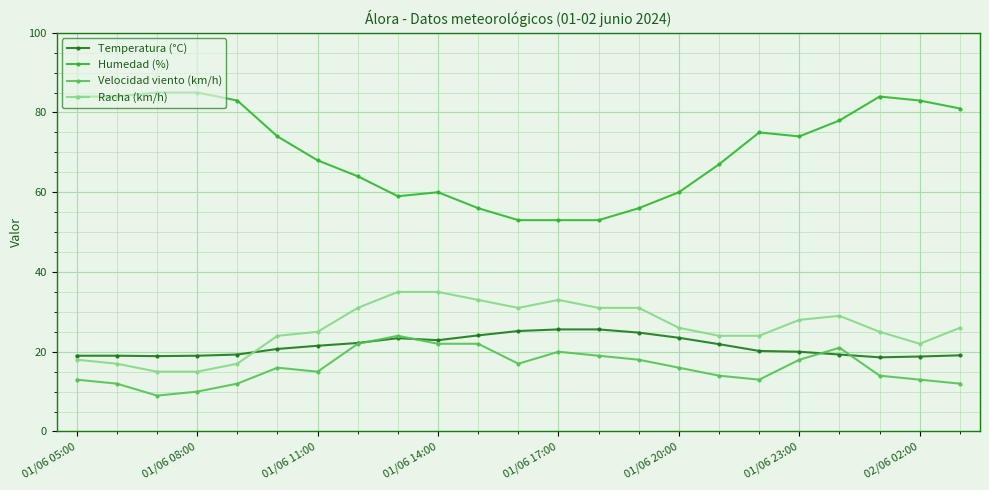

True or false: Humedad (%) and Racha (km/h) intersect in this chart.

False